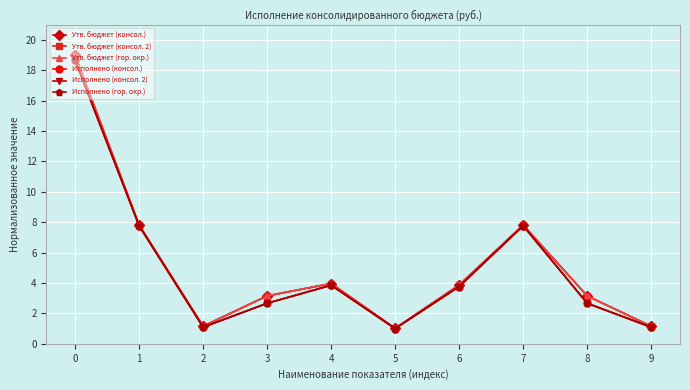

What is the difference between the Исполнено (консол.) values at 8 and 9?

1.6